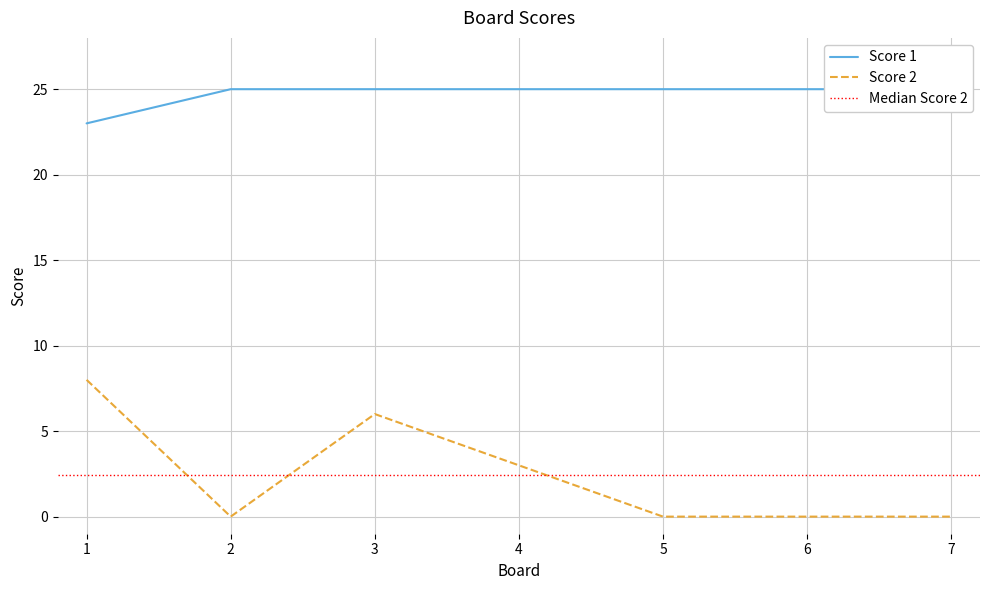

Reading left to right, transcribe all the data shown in this chart.

Score 1: 1=23	2=25	3=25	4=25	5=25	6=25	7=25
Score 2: 1=8	2=0	3=6	4=3	5=0	6=0	7=0